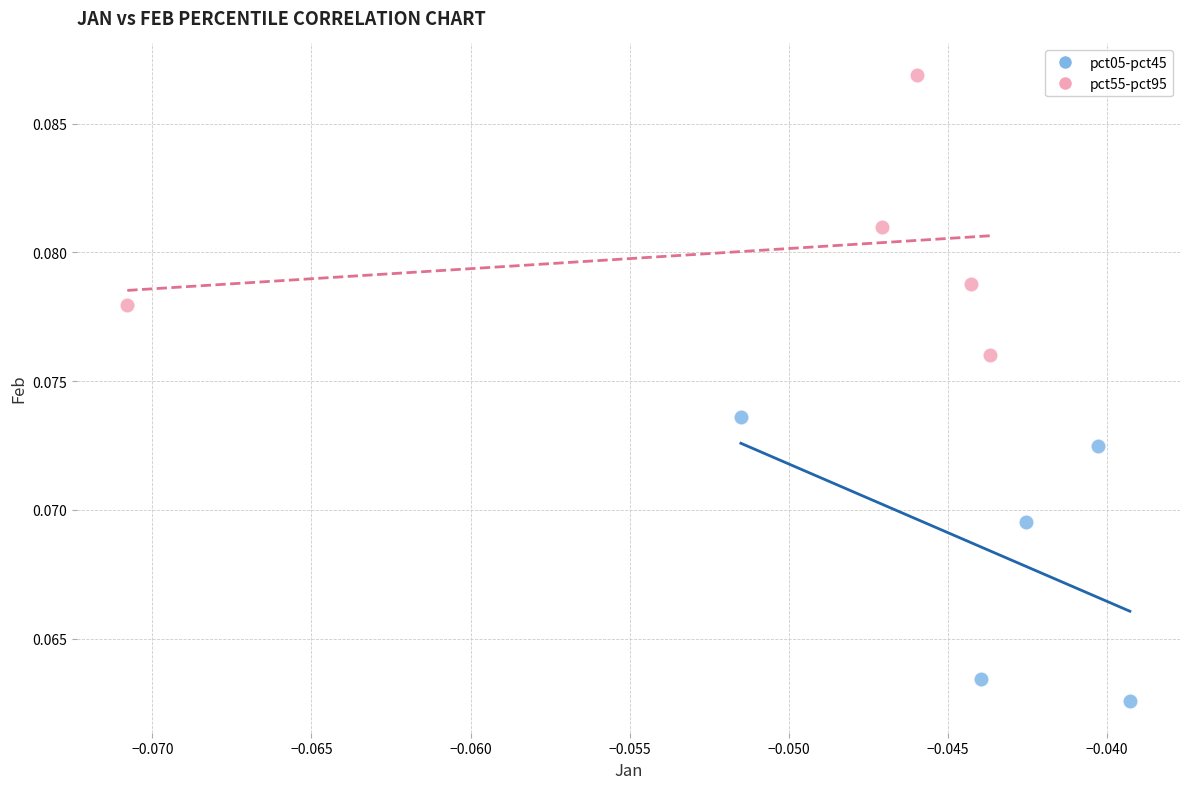

Which series reaches the minimum Y coordinate?

pct05-pct45